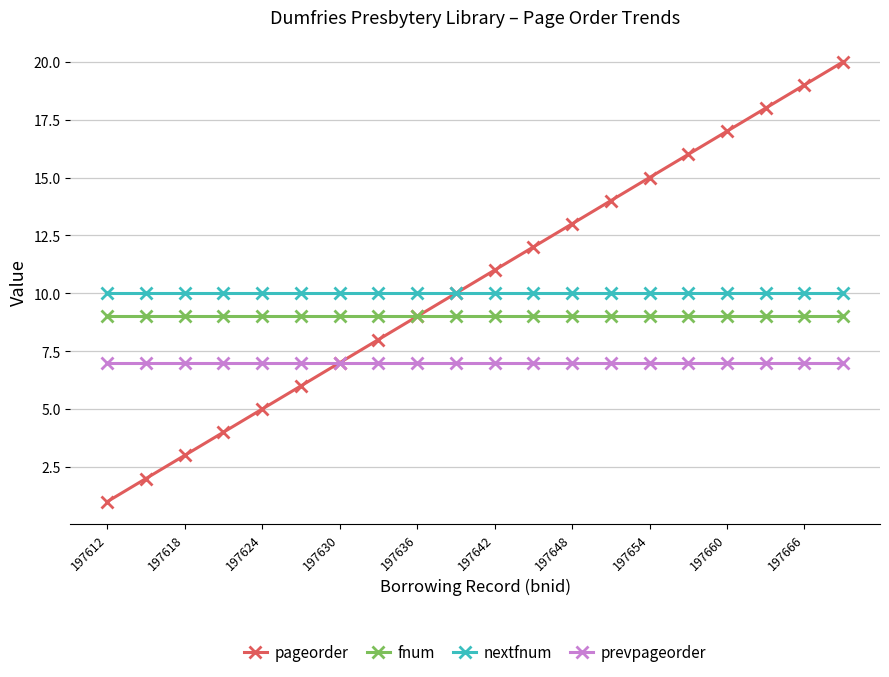

Which series has the widest spread of values?

pageorder